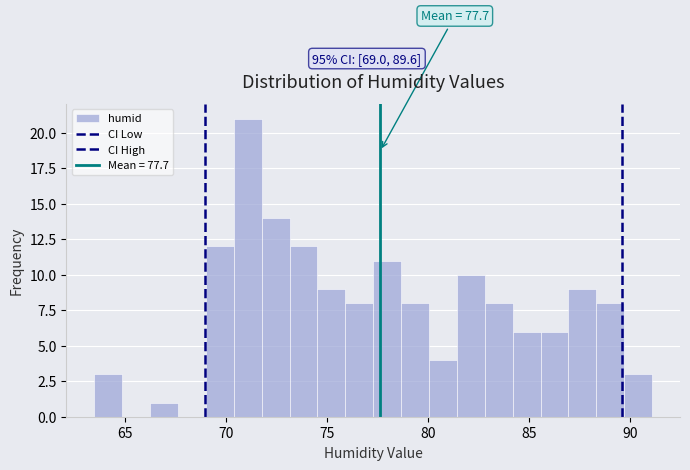

Read against the x-axis, roughly where is the centre of the tallest bar?

71.0